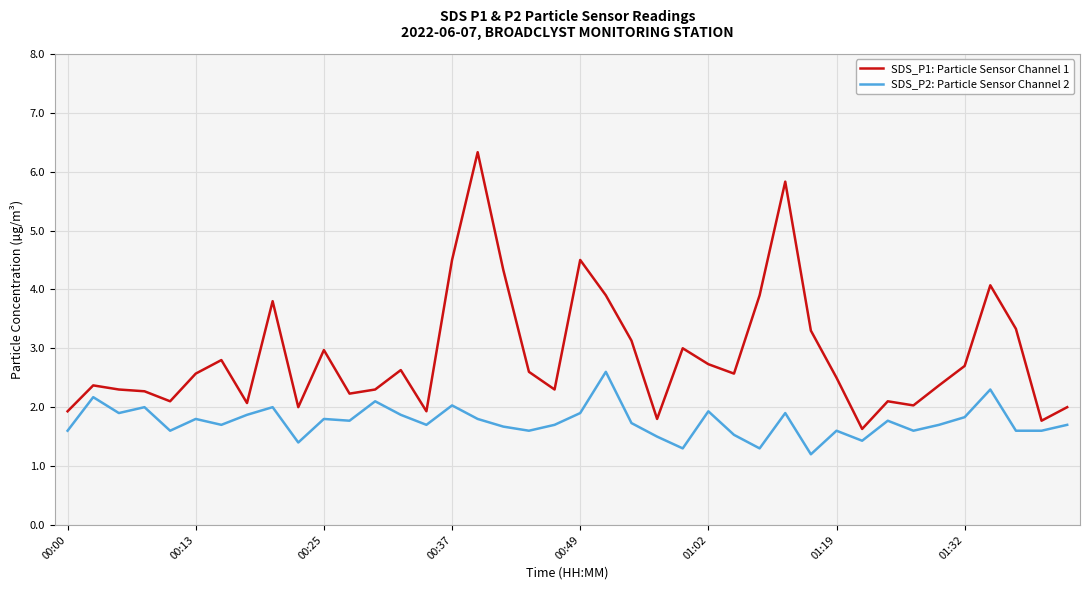

What is the difference between the maximum and minimum values in the SDS_P2: Particle Sensor Channel 2 series?

1.4